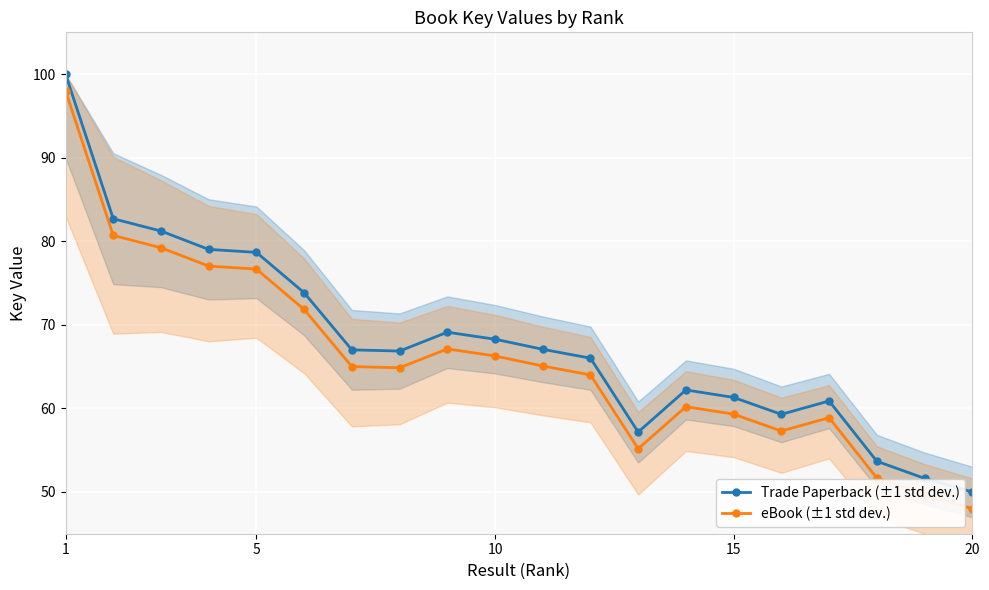

True or false: Trade Paperback (±1 std dev.) has a value of 112.2 at 10.

False